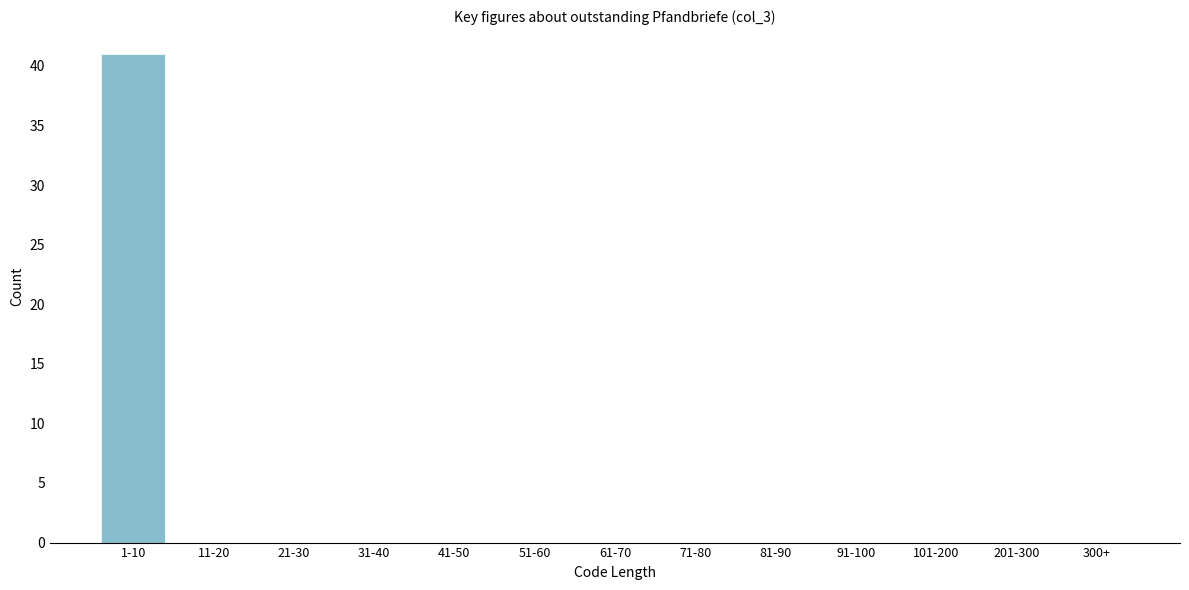

Reading left to right, extract all data points from this chart.

1-10=41	11-20=0	21-30=0	31-40=0	41-50=0	51-60=0	61-70=0	71-80=0	81-90=0	91-100=0	101-200=0	201-300=0	300+=0